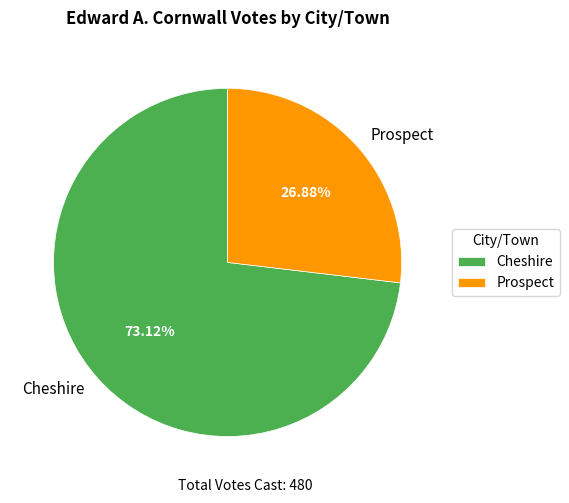

How many segments does this pie chart have?

2